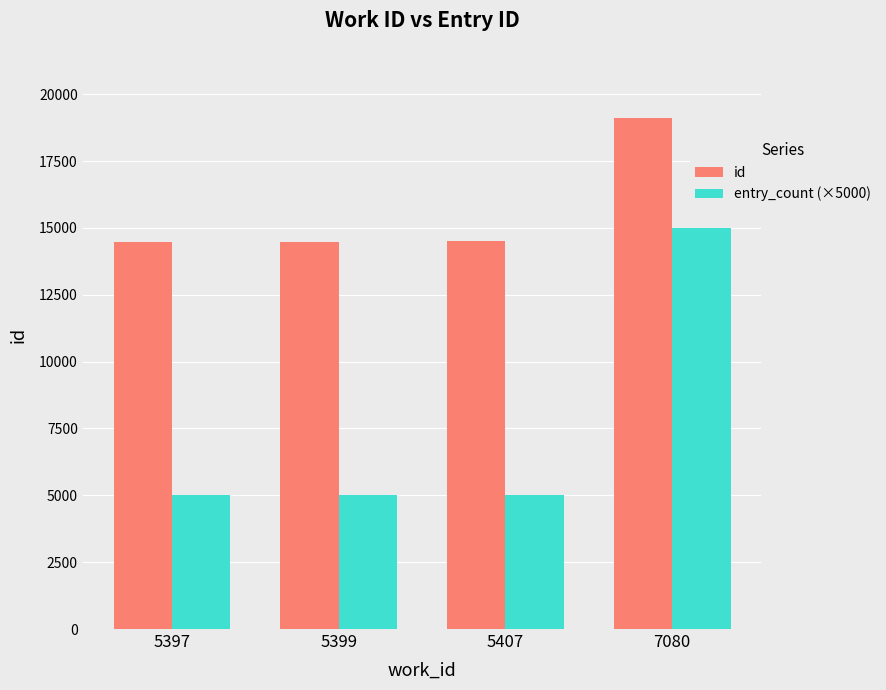

What is the value of the entry_count (×5000) bar at the 4th from the left?

15000